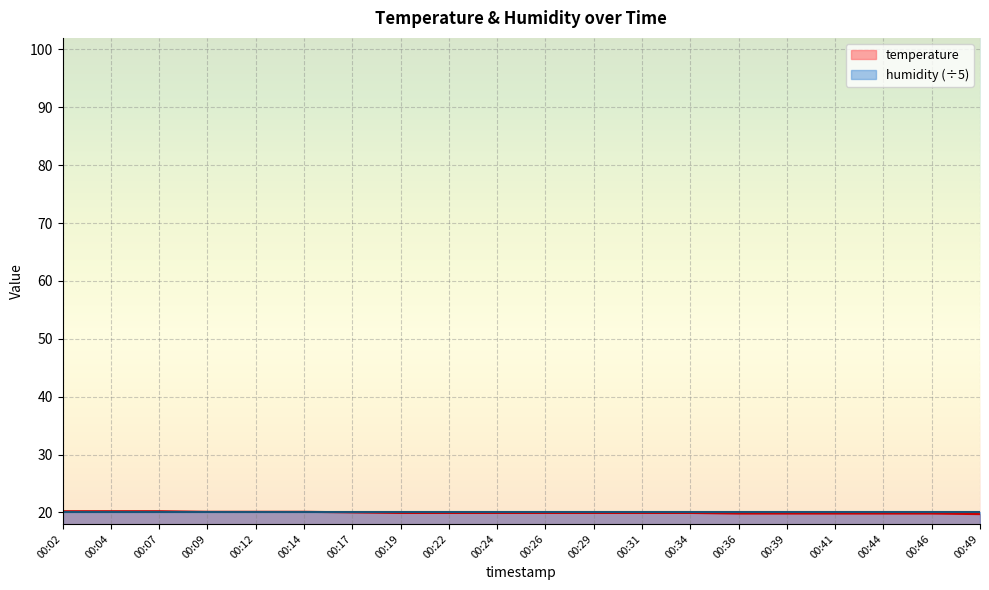

Rank the categories by value from highest to lowest.

00:02, 00:04, 00:07, 00:09, 00:12, 00:14, 00:17, 00:19, 00:22, 00:24, 00:26, 00:29, 00:31, 00:34, 00:36, 00:39, 00:41, 00:44, 00:46, 00:49